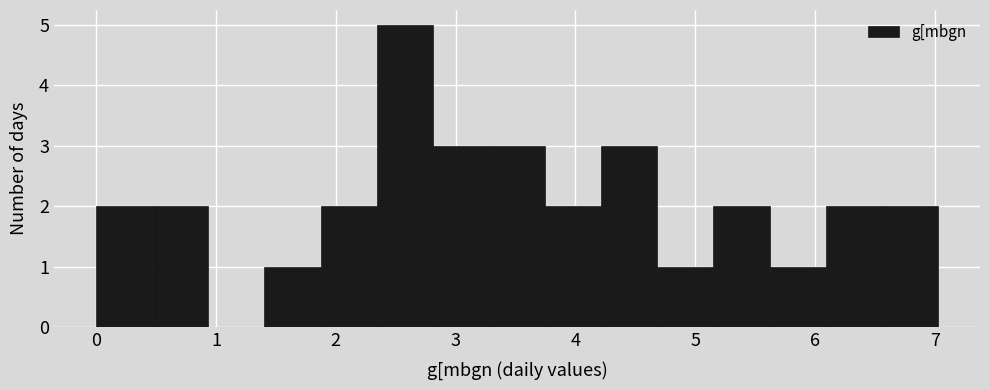

How tall is the bar that spans 4.7 to 5.2 on the x-axis? Neither the bar edges nor the heights are printed on the chart, so give them approximately, as read against the axes.

1